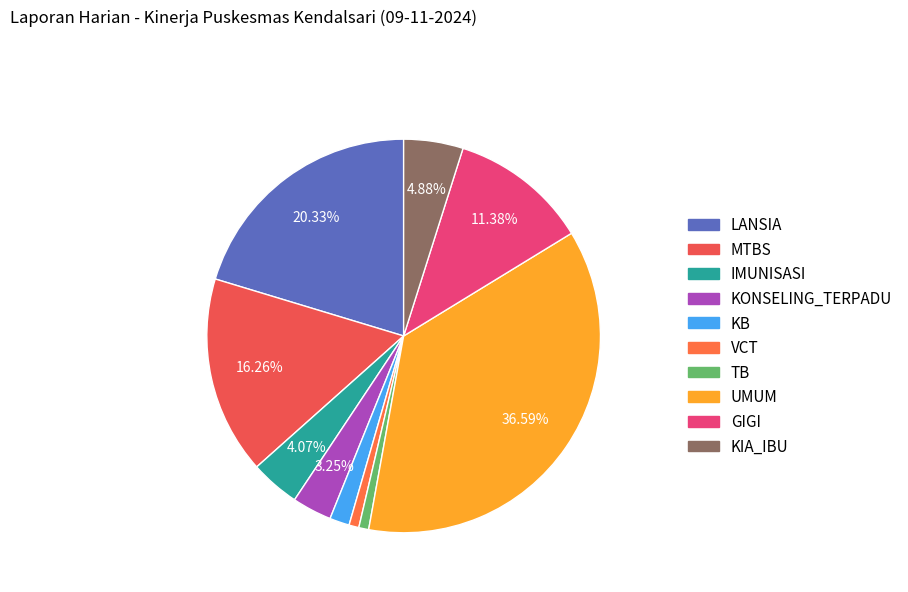

Rank the categories by value from highest to lowest.

UMUM, LANSIA, MTBS, GIGI, KIA_IBU, IMUNISASI, KONSELING_TERPADU, KB, VCT, TB